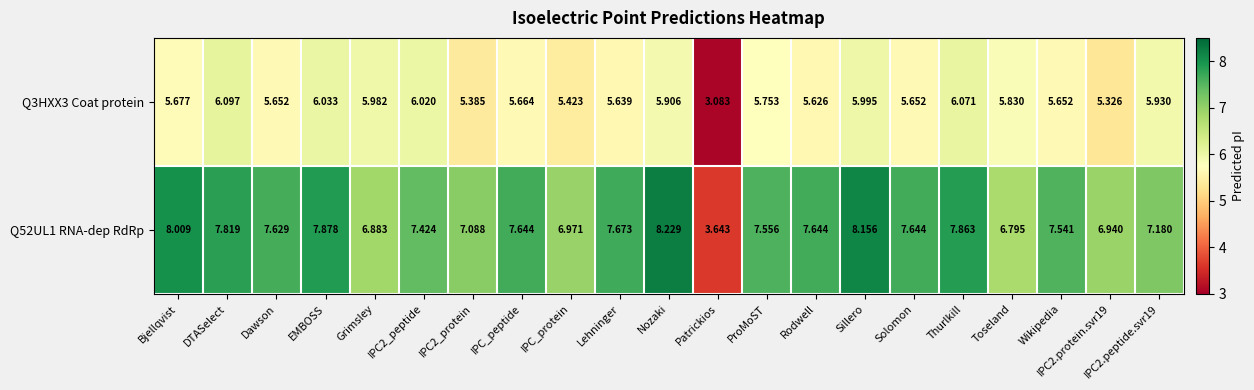

List the series in order of their peak value, lowest first.

Q3HXX3 Coat protein, Q52UL1 RNA-dep RdRp